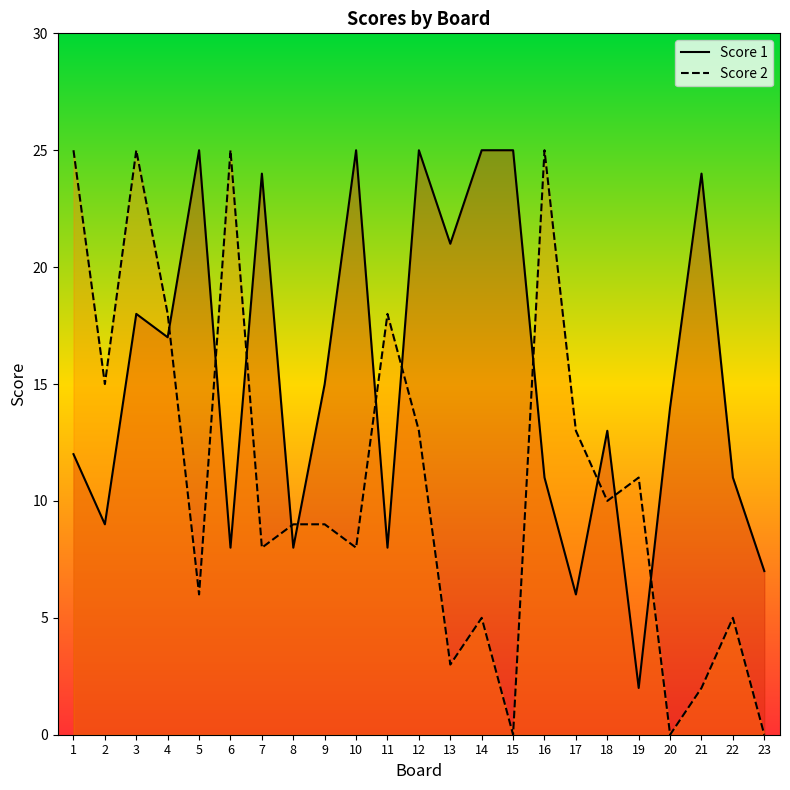

How many values in the Score 2 series exceed 9?

11